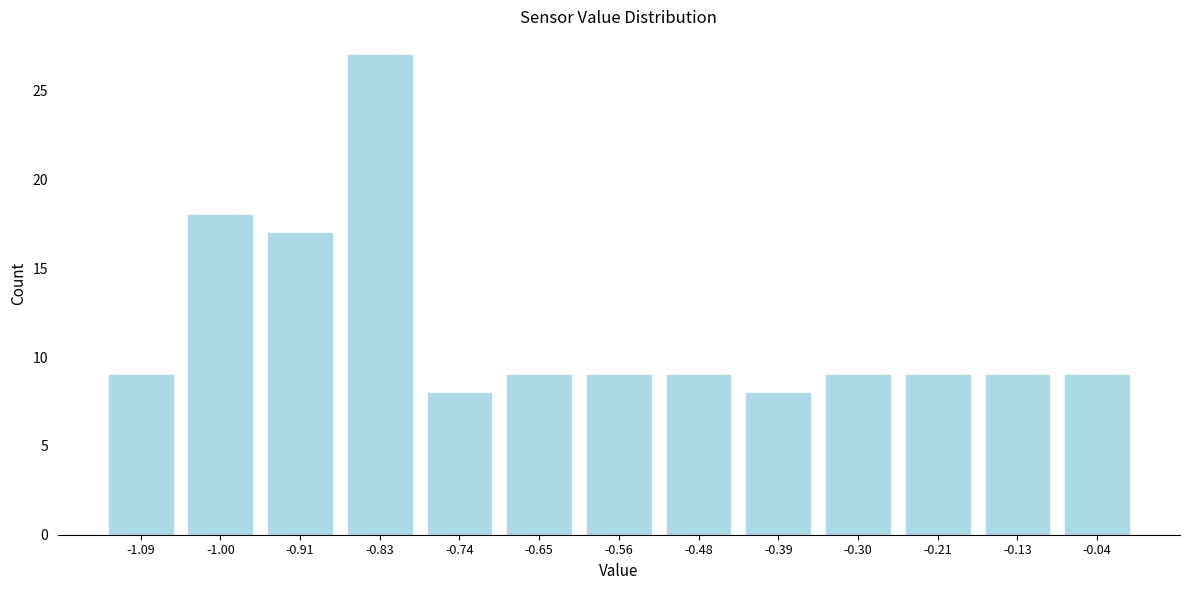

Reading left to right, what are all the values shown in this chart?

-1.09=9	-1.00=18	-0.91=17	-0.83=27	-0.74=8	-0.65=9	-0.56=9	-0.48=9	-0.39=8	-0.30=9	-0.21=9	-0.13=9	-0.04=9